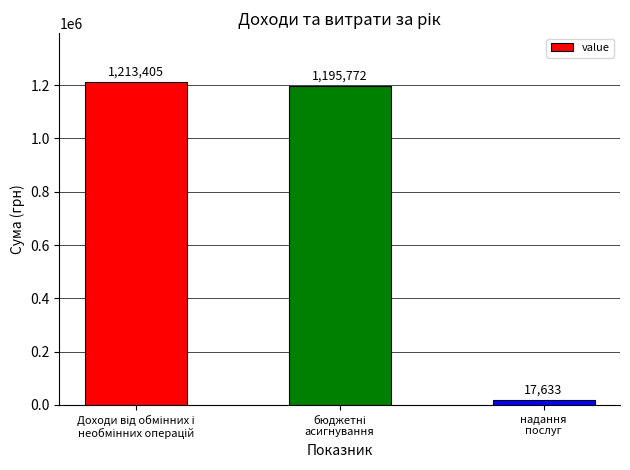

What is the average value?

808937